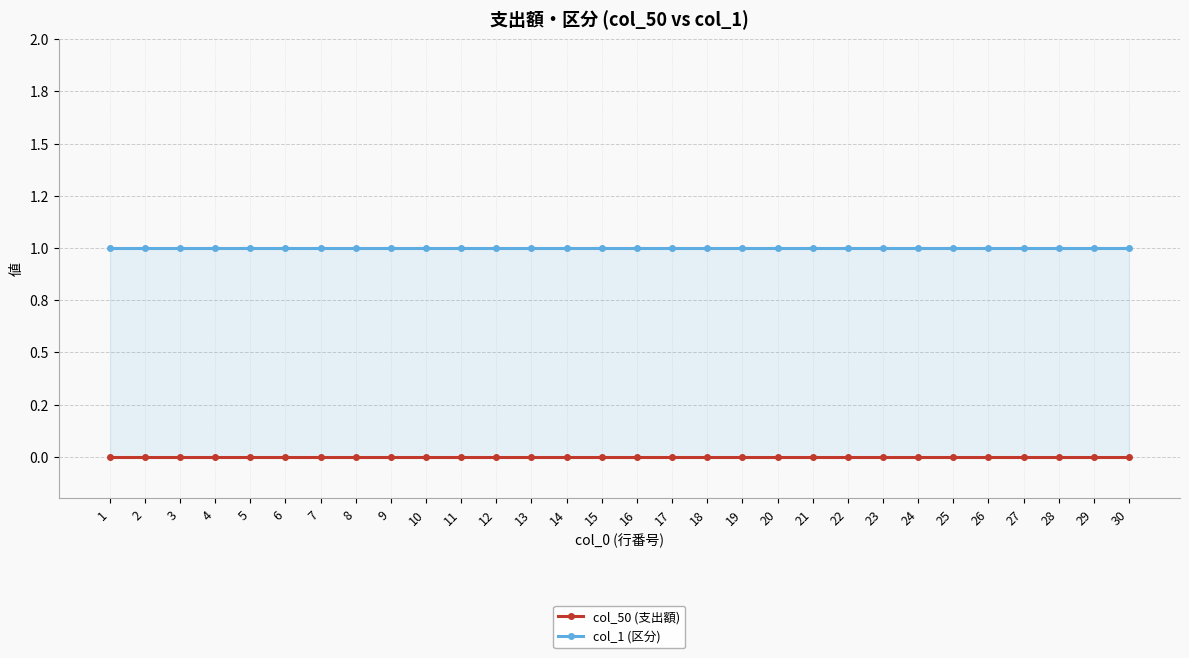

The value of col_1 (区分) at 17 is 1. True or false?

True